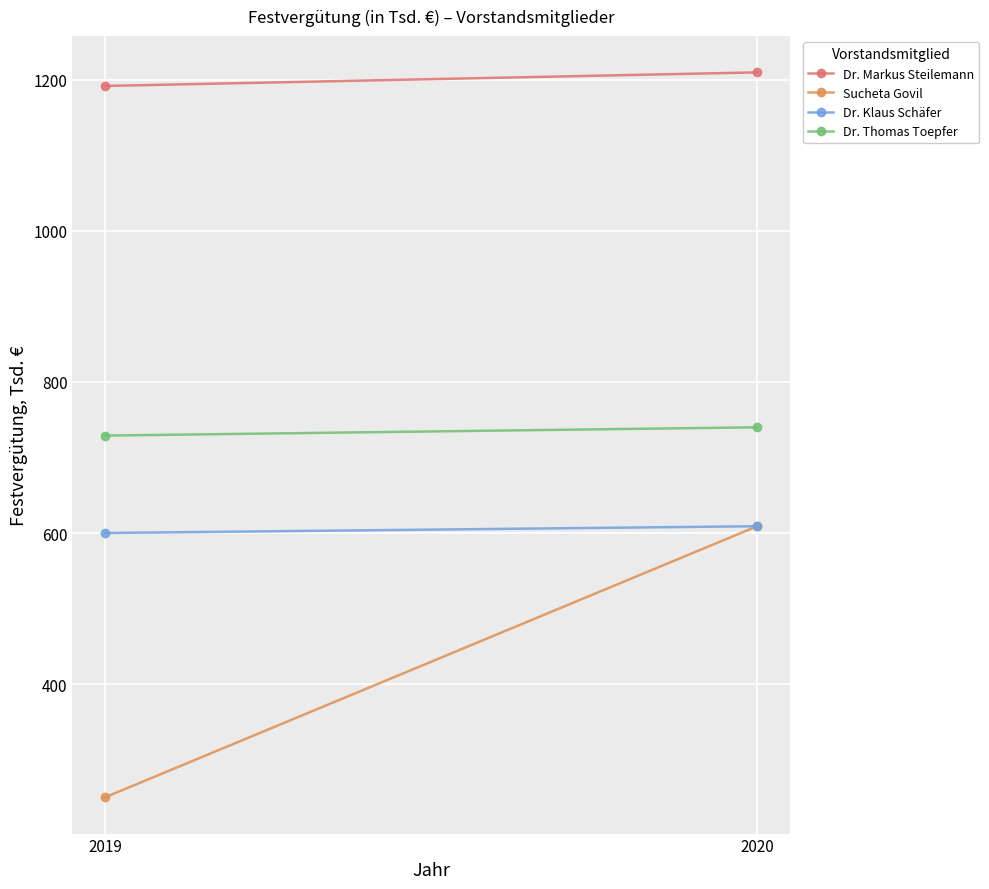

What is the average value of the Dr. Klaus Schäfer series?

604